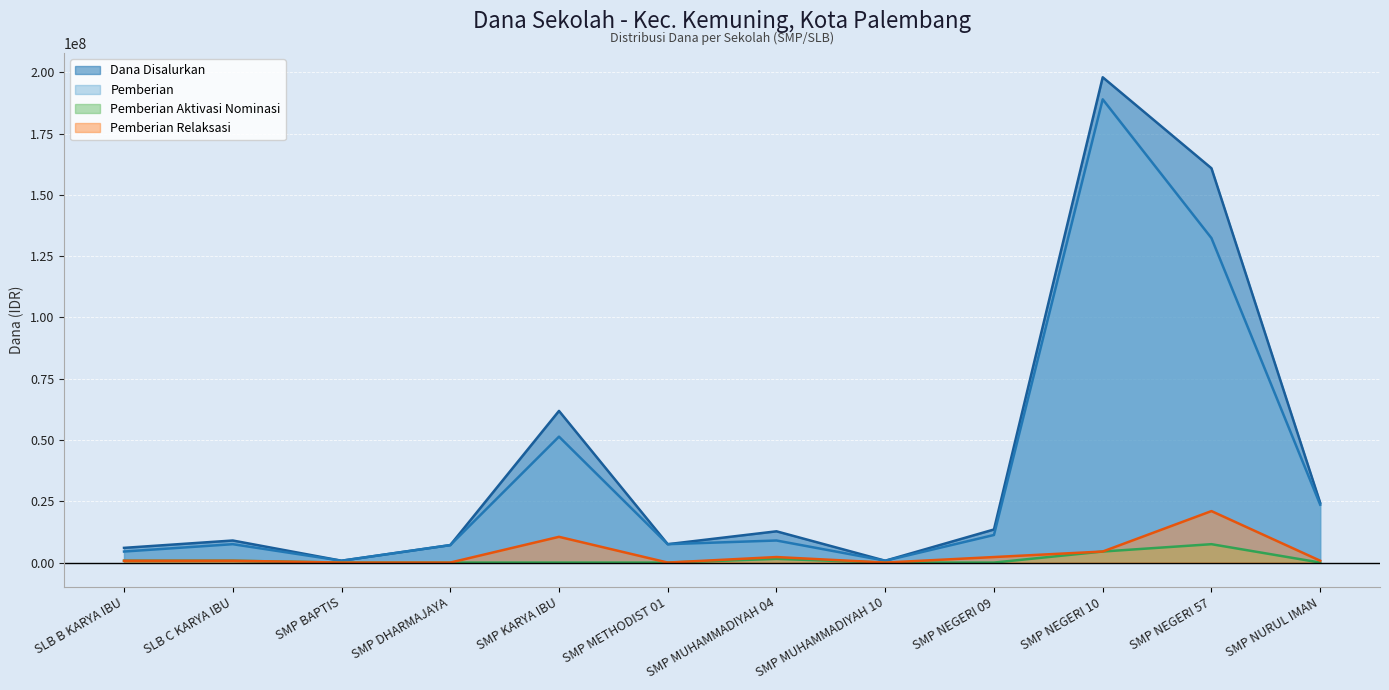

At which label does Dana Disalurkan reach its minimum?

SMP BAPTIS